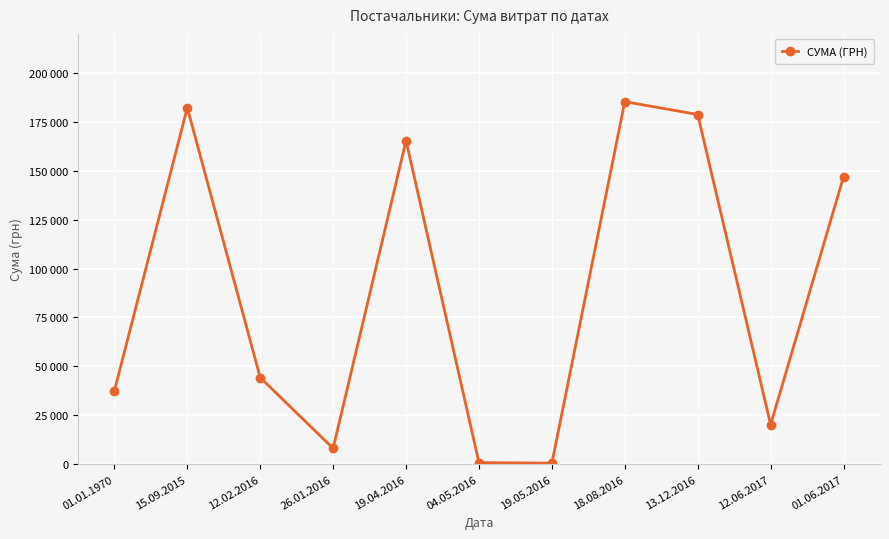

Reading right to left, transcribe all the data shown in this chart.

147000.0	20202.0	178780.3	185351.0	528.0	810.0	165427.2	8089.5	44299.6	182261.3	37484.6